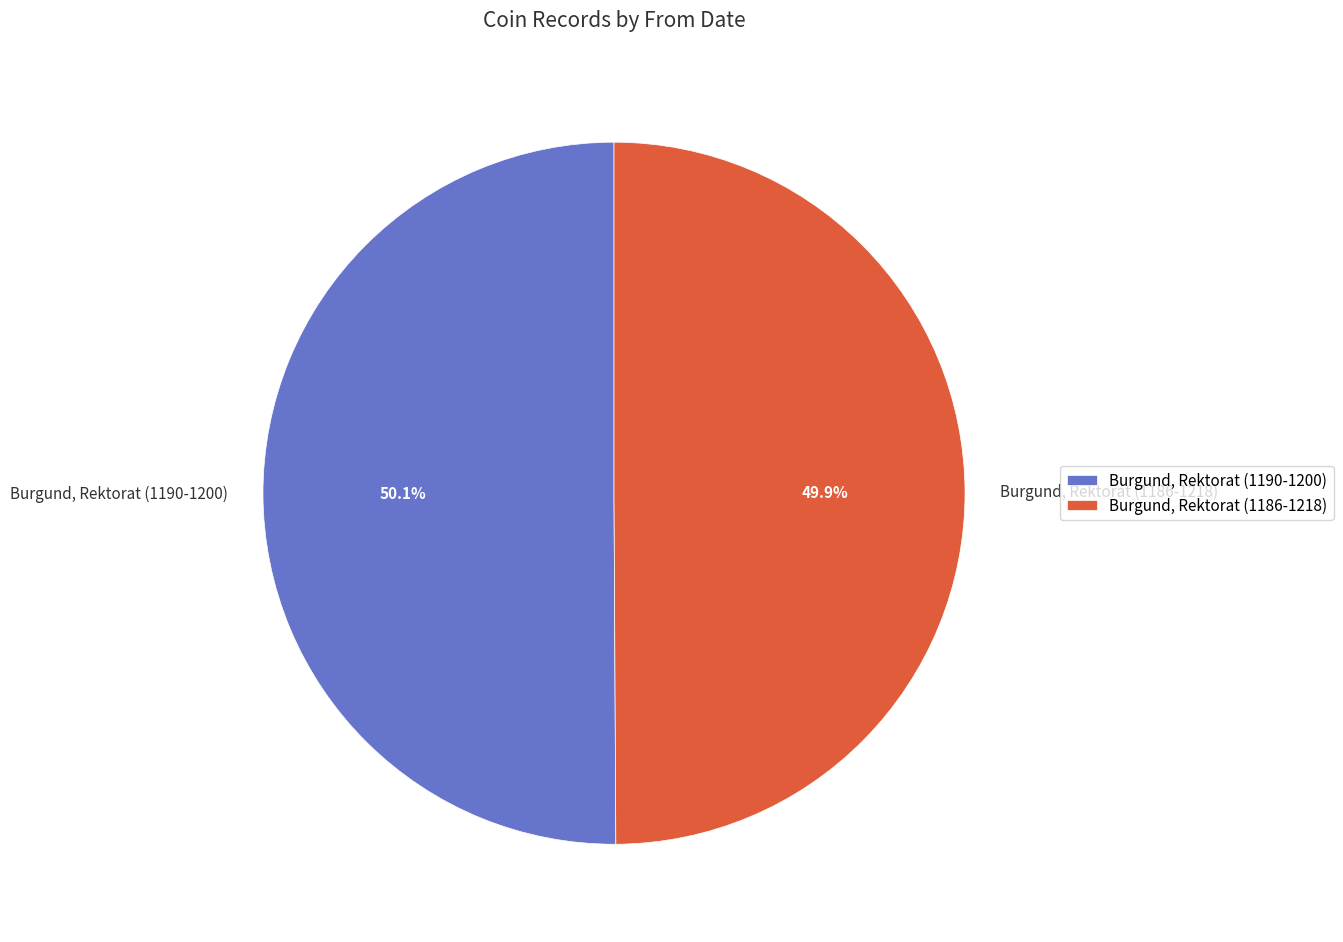

To the nearest percent, what is the combined percentage of Burgund, Rektorat (1186-1218) and Burgund, Rektorat (1190-1200)?

100%